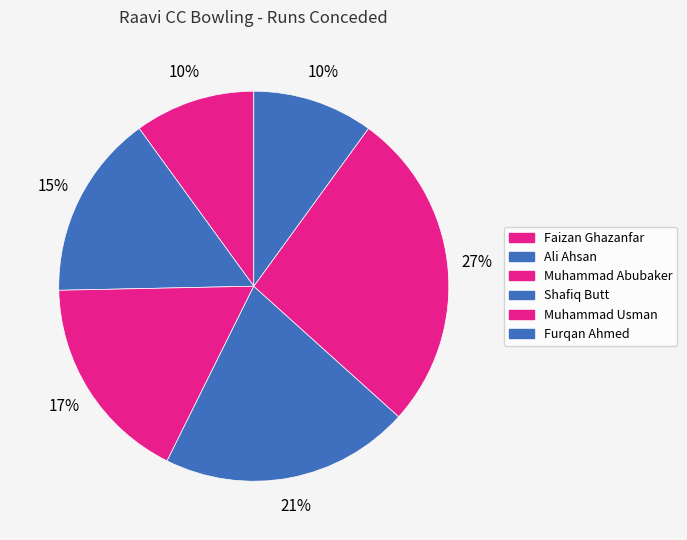

Rank the categories by value from lowest to highest.

Faizan Ghazanfar, Furqan Ahmed, Ali Ahsan, Muhammad Abubaker, Shafiq Butt, Muhammad Usman